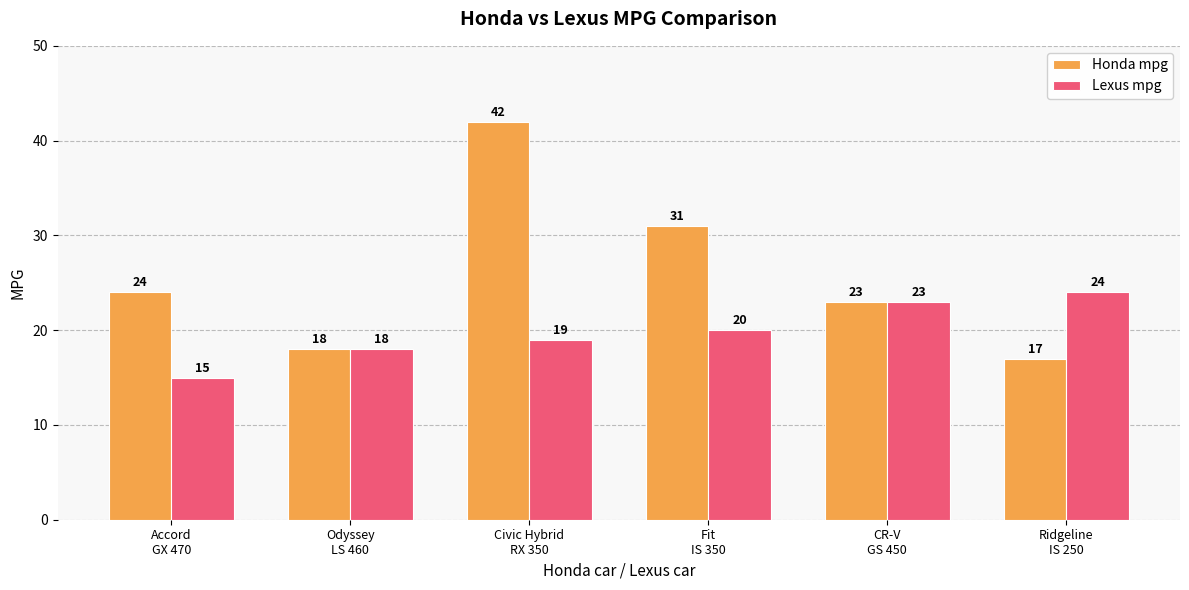

What is the average value of the Lexus mpg series?

20